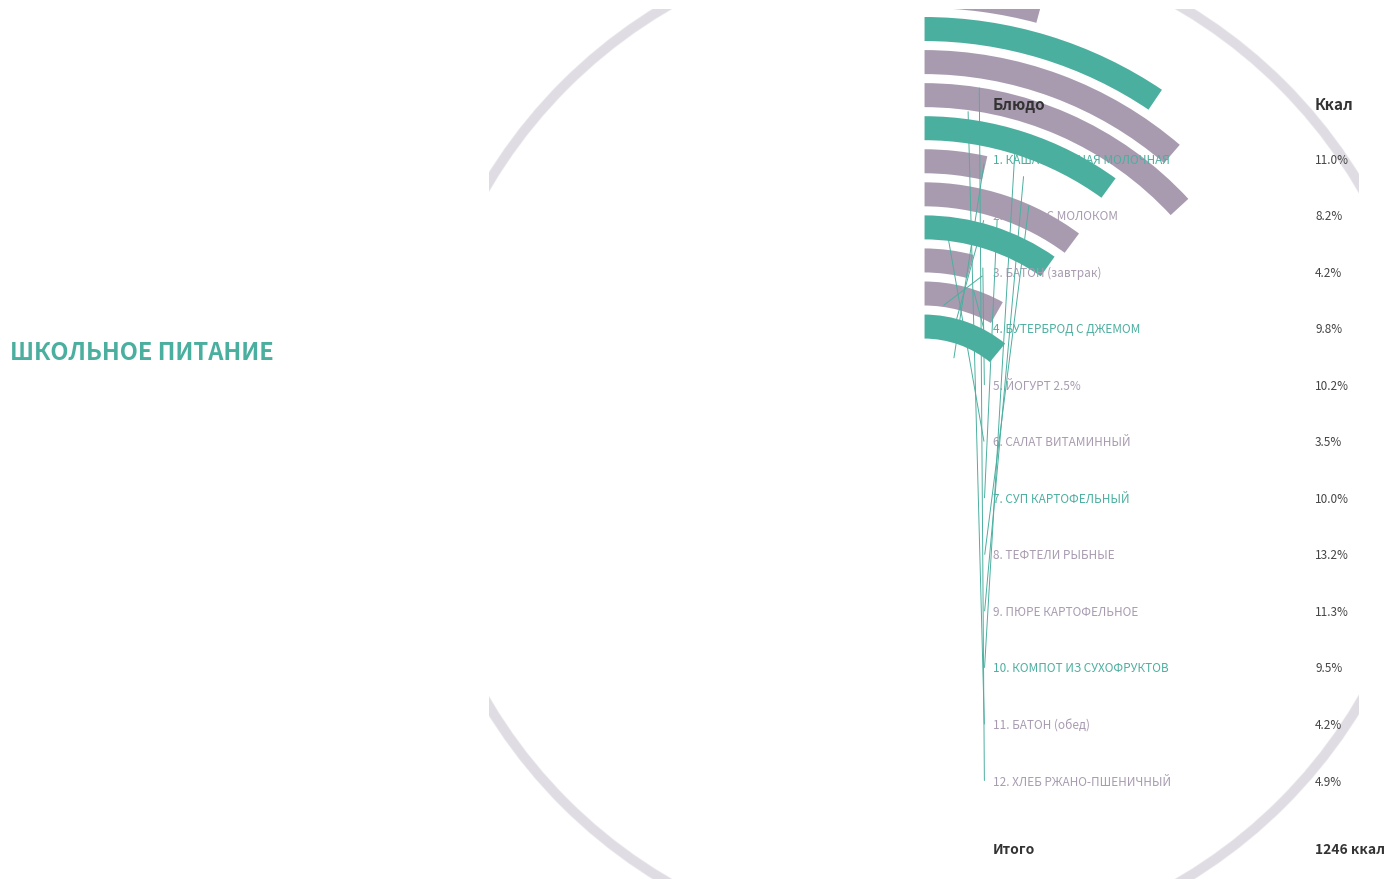

Between ЙОГУРТ 2.5% and БАТОН (обед), which is larger?

ЙОГУРТ 2.5%